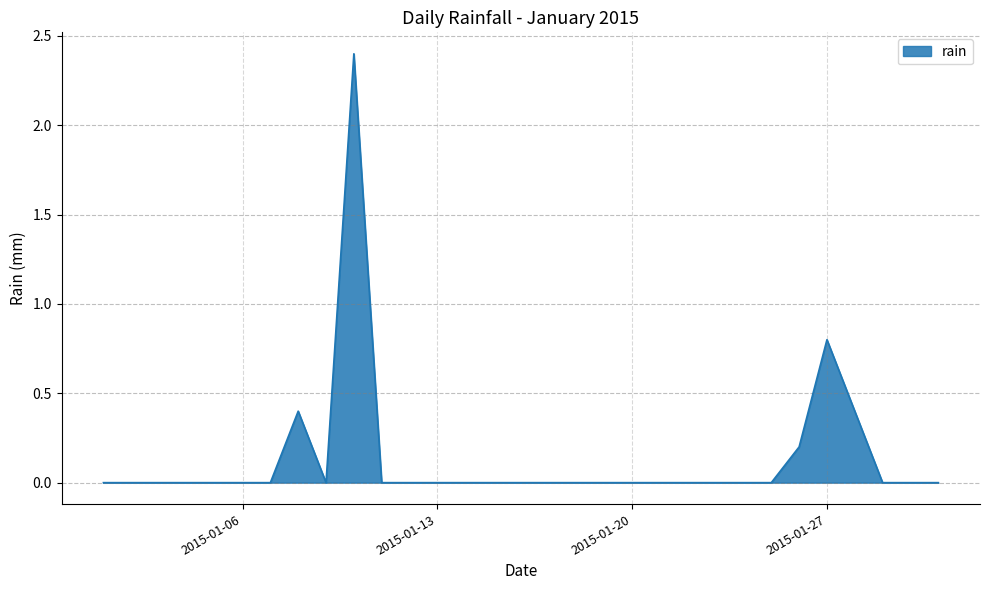

What is the difference between the maximum and minimum values?

2.4